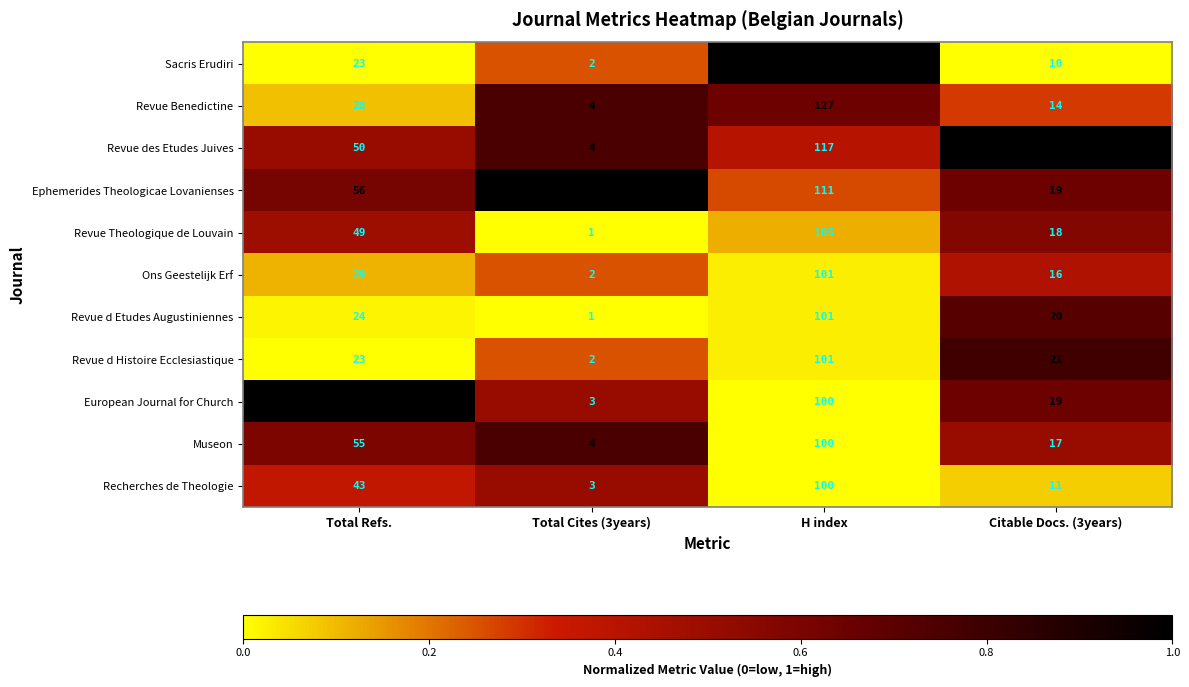

The Sacris Erudiri series shows 2 at Citable Docs. (3years). True or false?

False